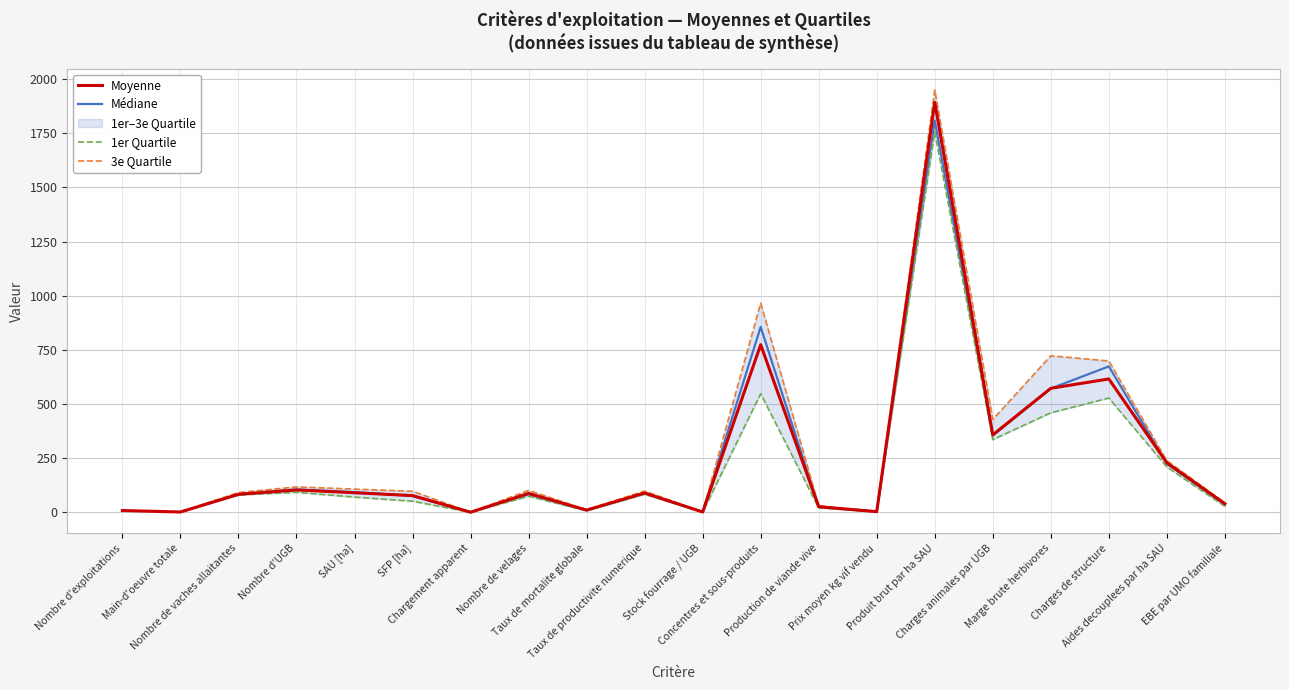

How many values in the 3e Quartile series exceed 92?

11